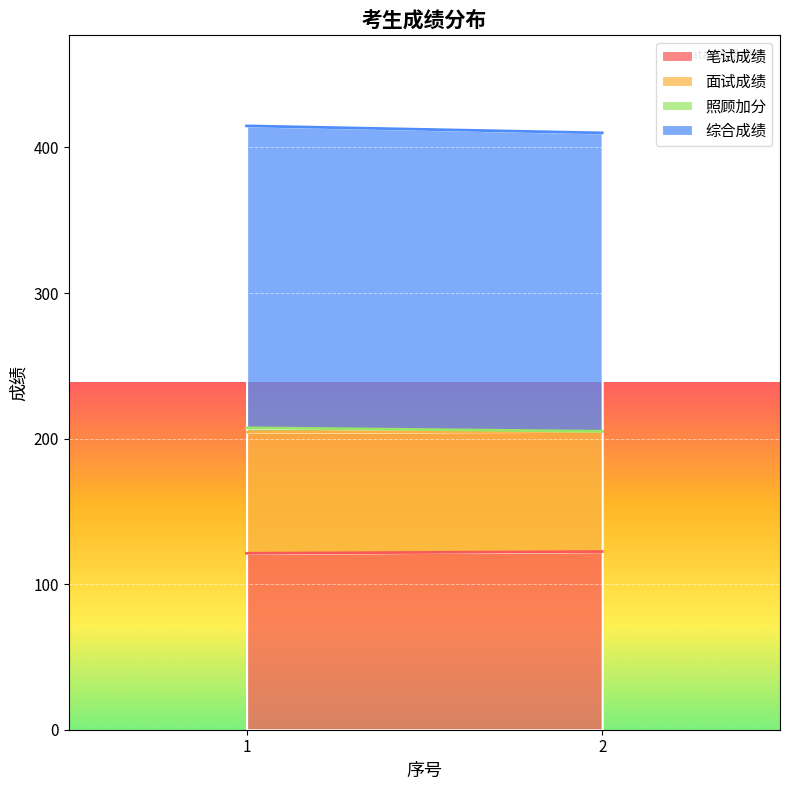

What is the highest value of the 面试成绩 series?

83.2